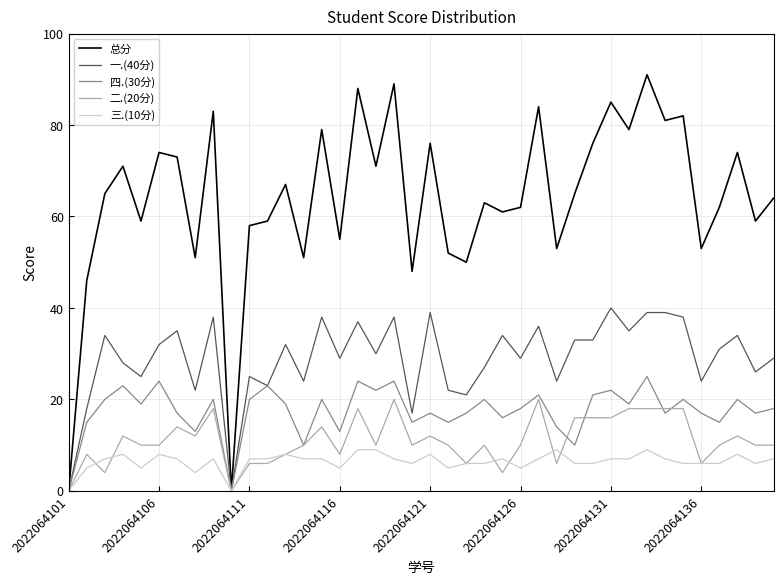

What is the greatest value displayed?

91